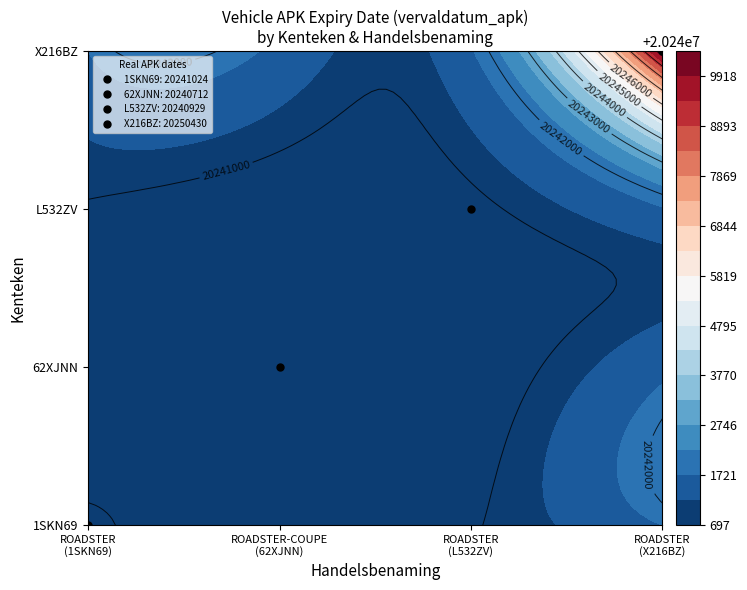

At how many categories does at least one series exceed 8740546?

4